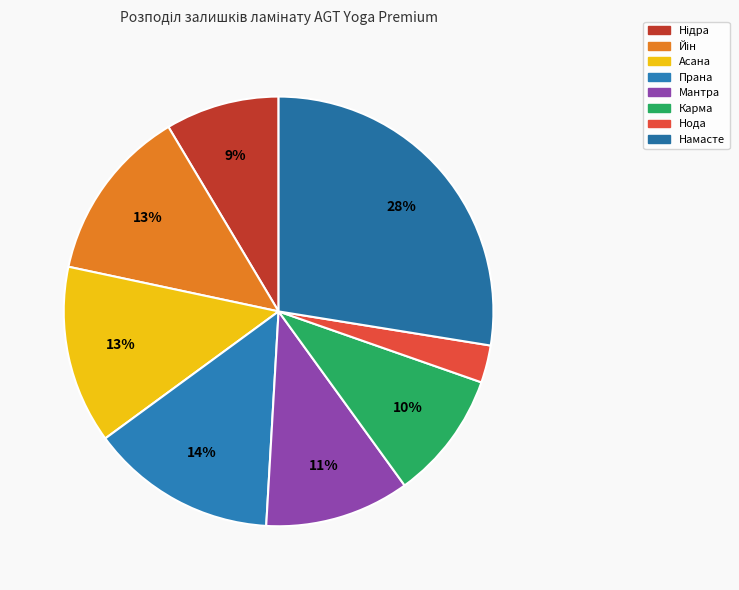

To the nearest percent, what percentage of the pie is Прана?

14%